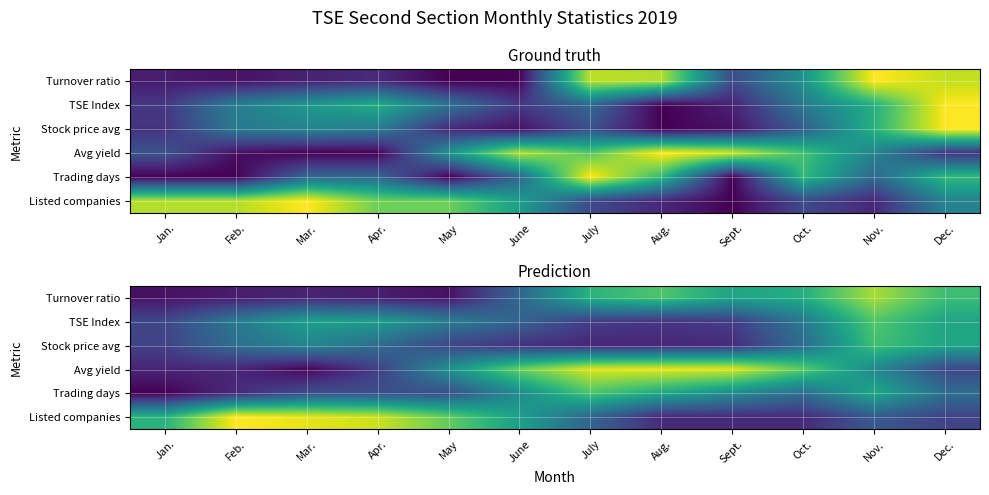

Count the number of data series in this chart.

6